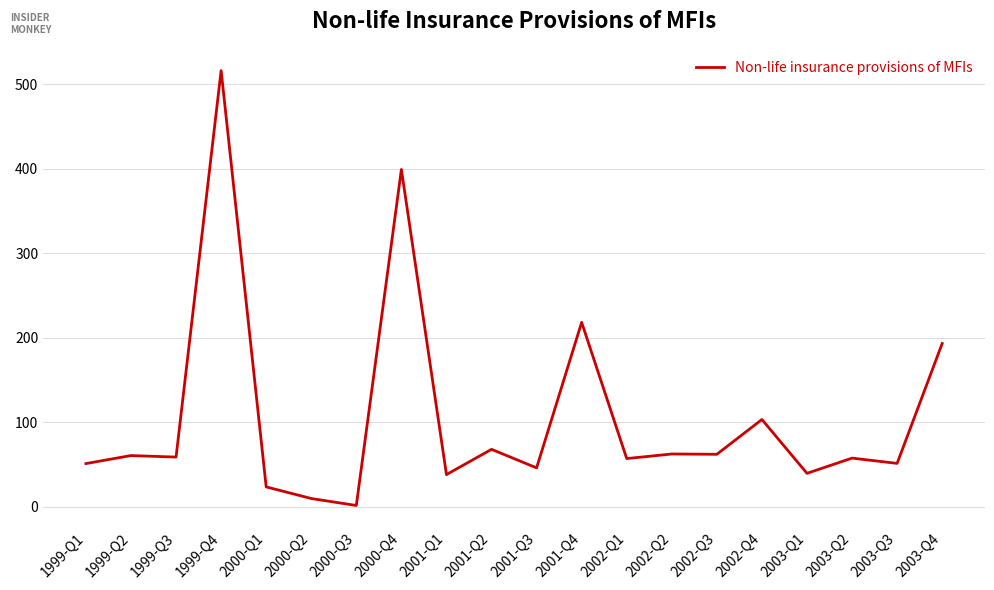

What is the difference between the maximum and minimum values?

514.7